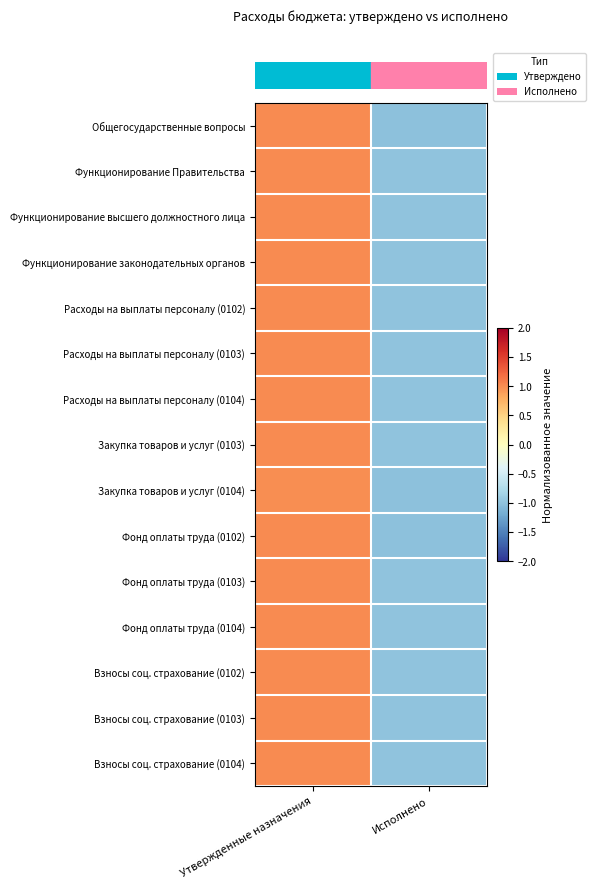

Which category has the highest value across all series?

Утвержденные назначения